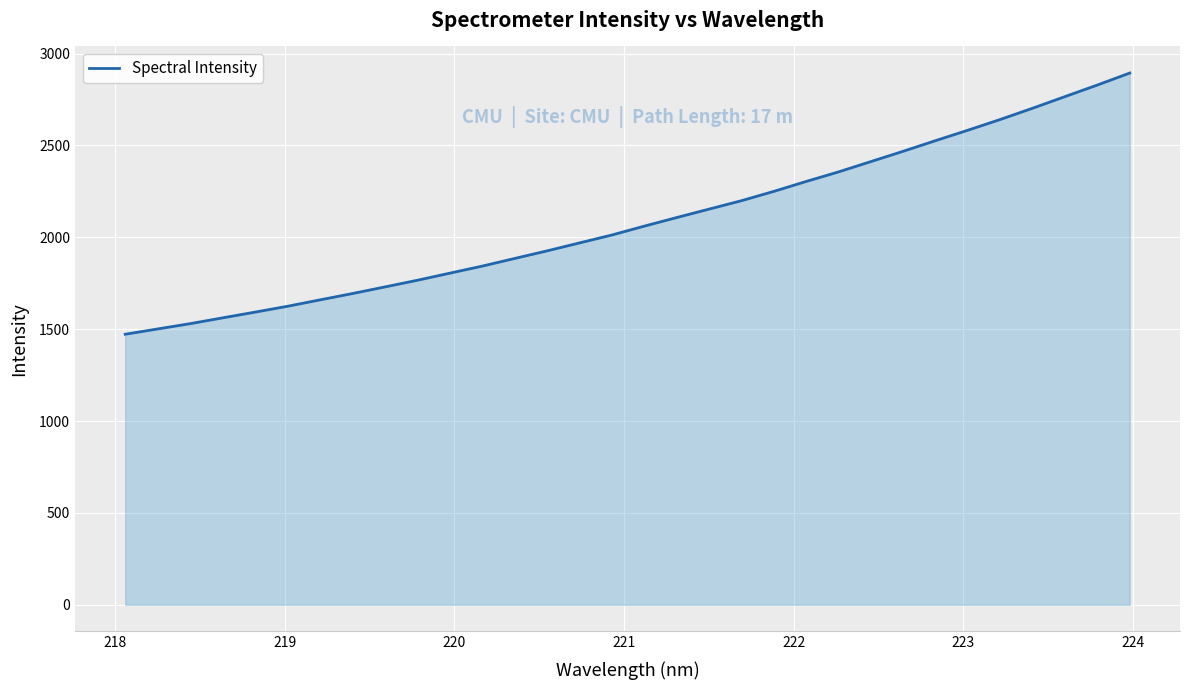

What is the smallest value displayed?

1472.1